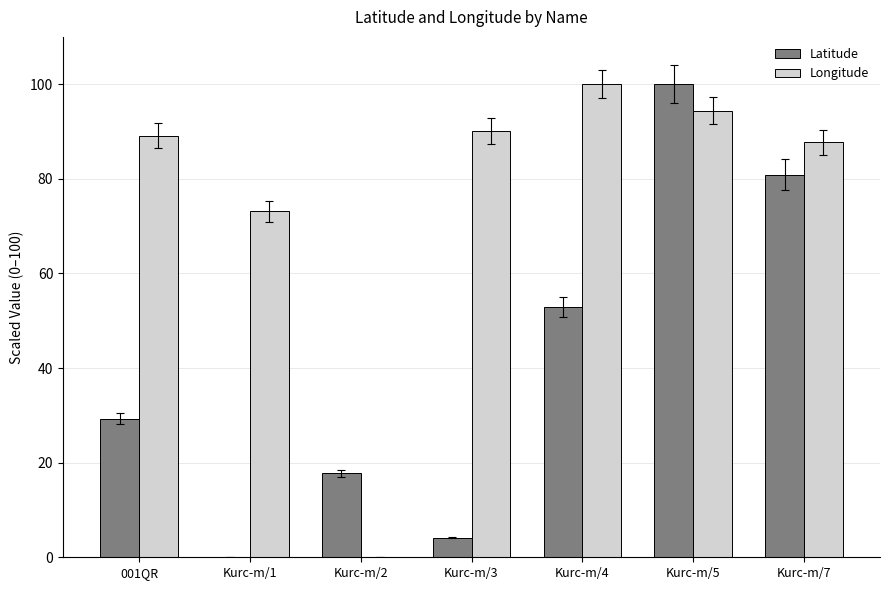

Count the number of data series in this chart.

2